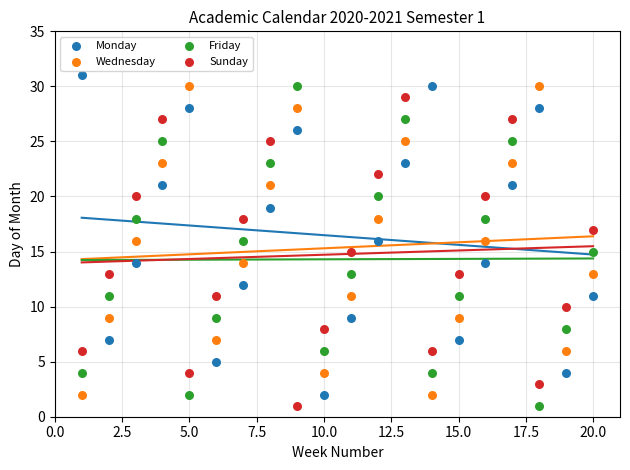

What is the X range (max minus min) for the scatter plot?

19